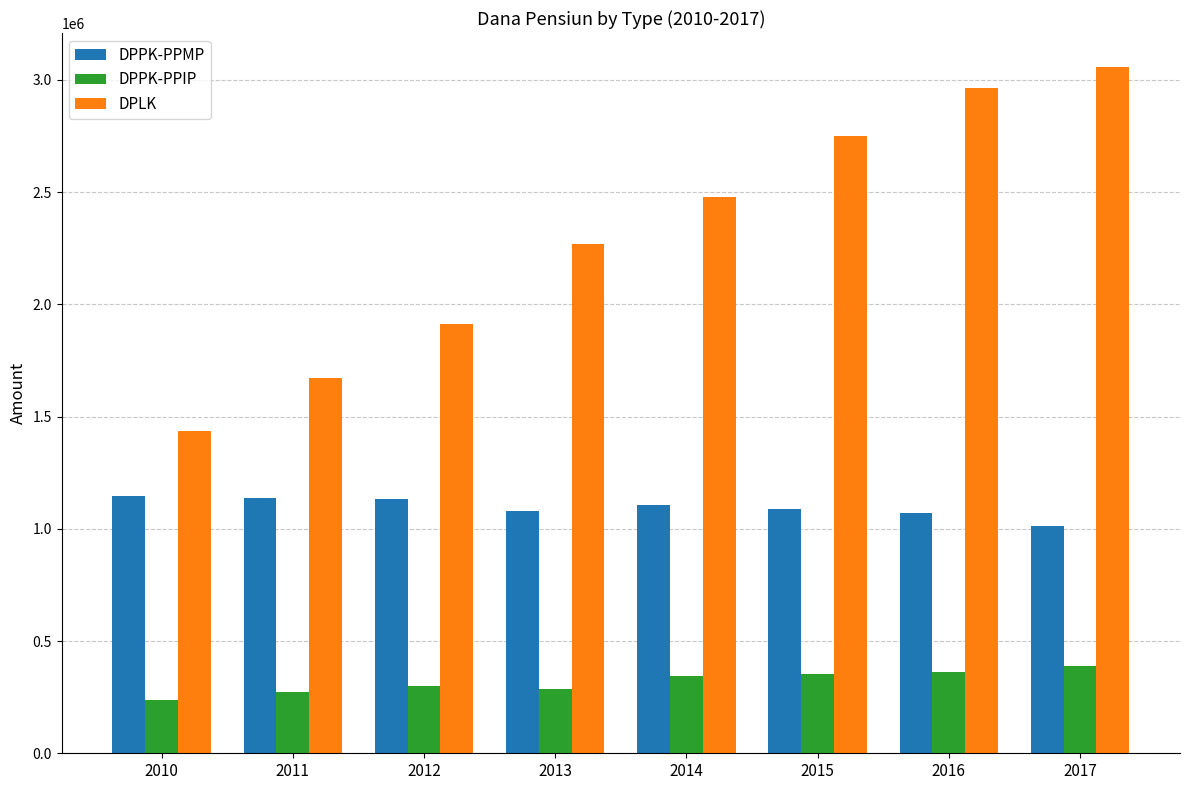

At how many categories does at least one series exceed 1487334?

7